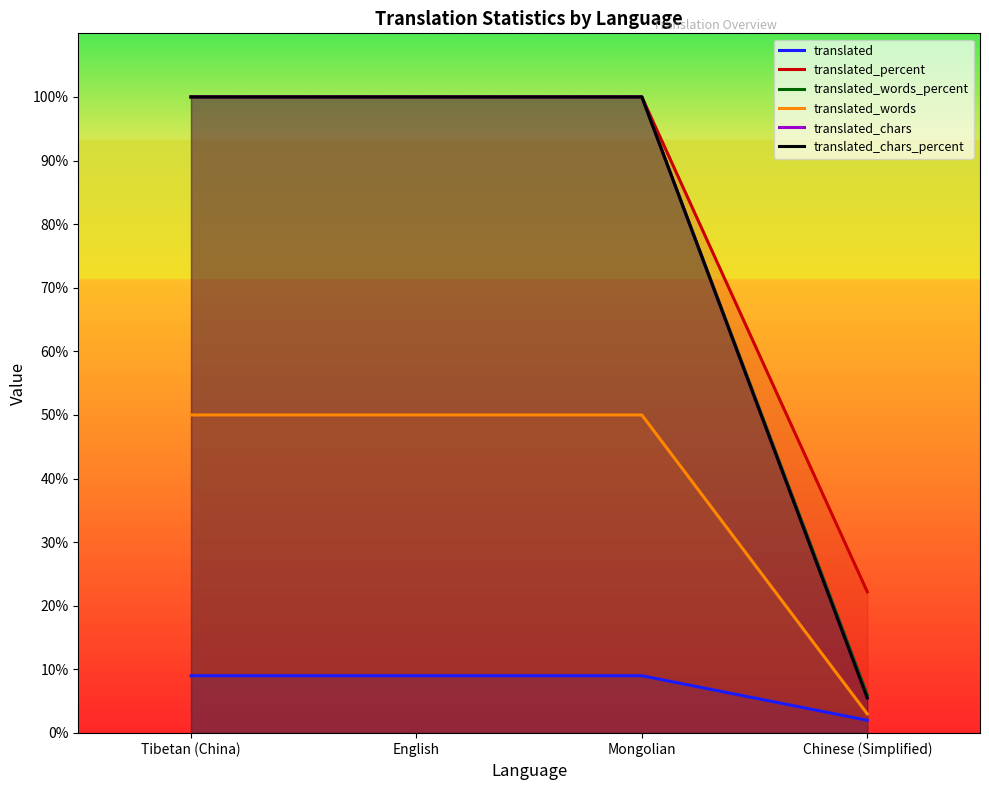

List the labels in order of translated value, smallest first.

Chinese (Simplified), Tibetan (China), English, Mongolian